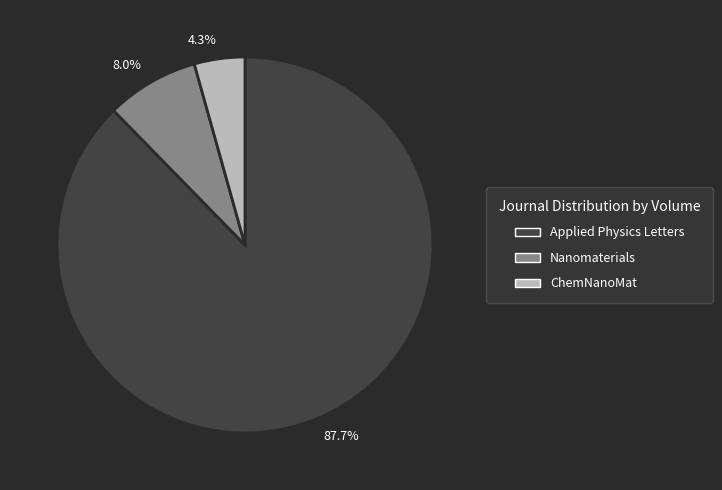

Which category has the smallest portion of the pie?

ChemNanoMat